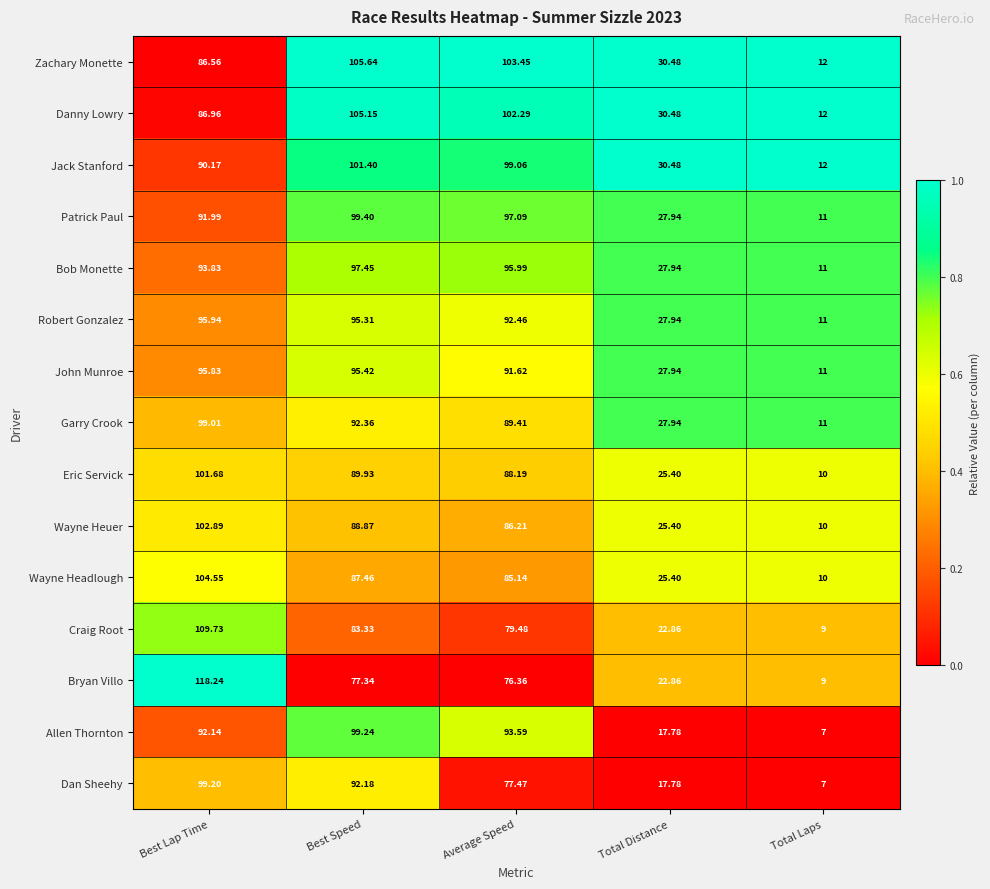

Rank the series at Best Speed from lowest to highest value.

Bryan Villo, Craig Root, Wayne Headlough, Wayne Heuer, Eric Servick, Dan Sheehy, Garry Crook, Robert Gonzalez, John Munroe, Bob Monette, Allen Thornton, Patrick Paul, Jack Stanford, Danny Lowry, Zachary Monette